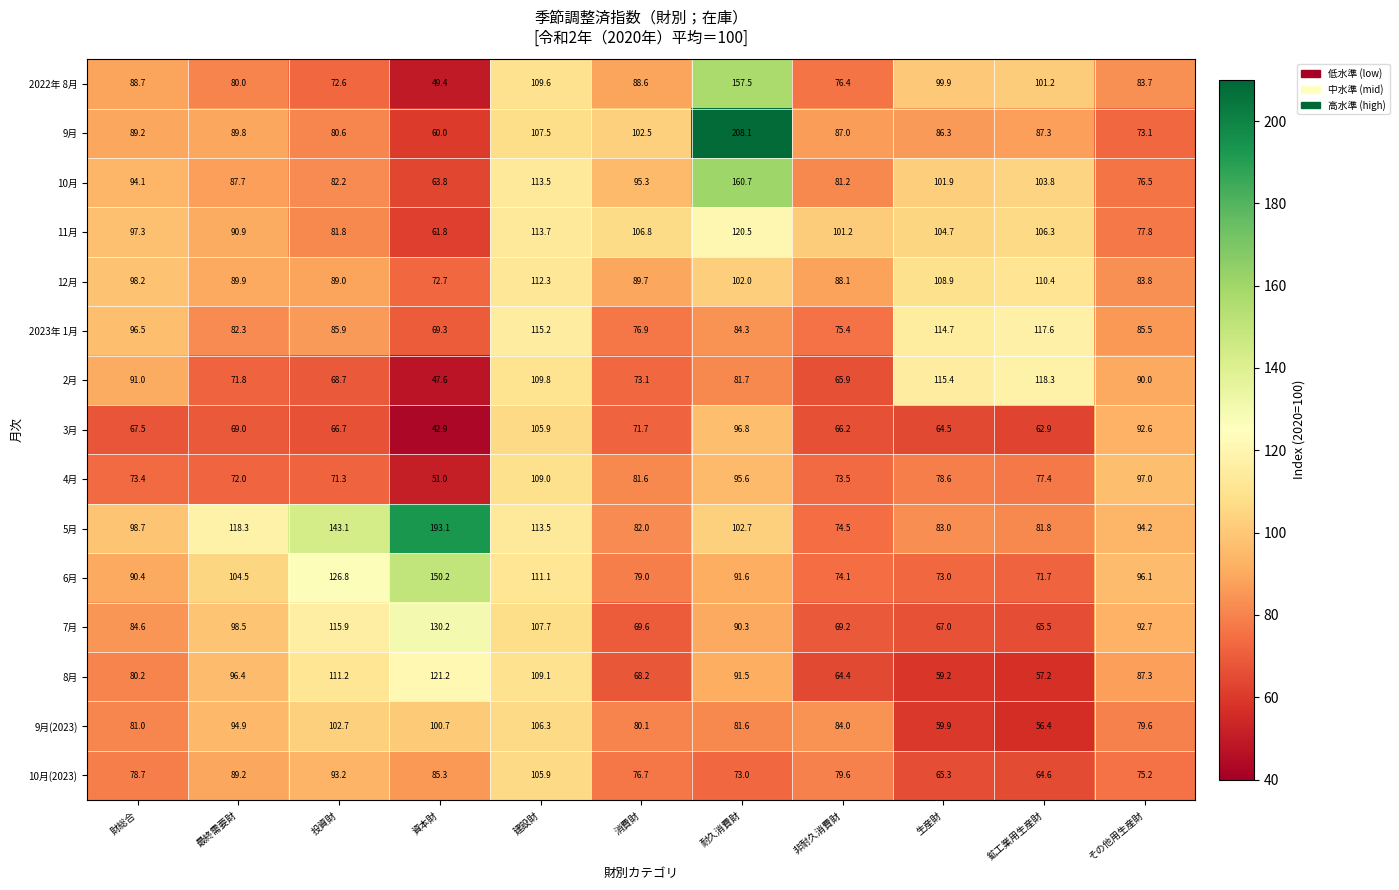

The 11月 series shows 104.7 at 生産財. True or false?

True